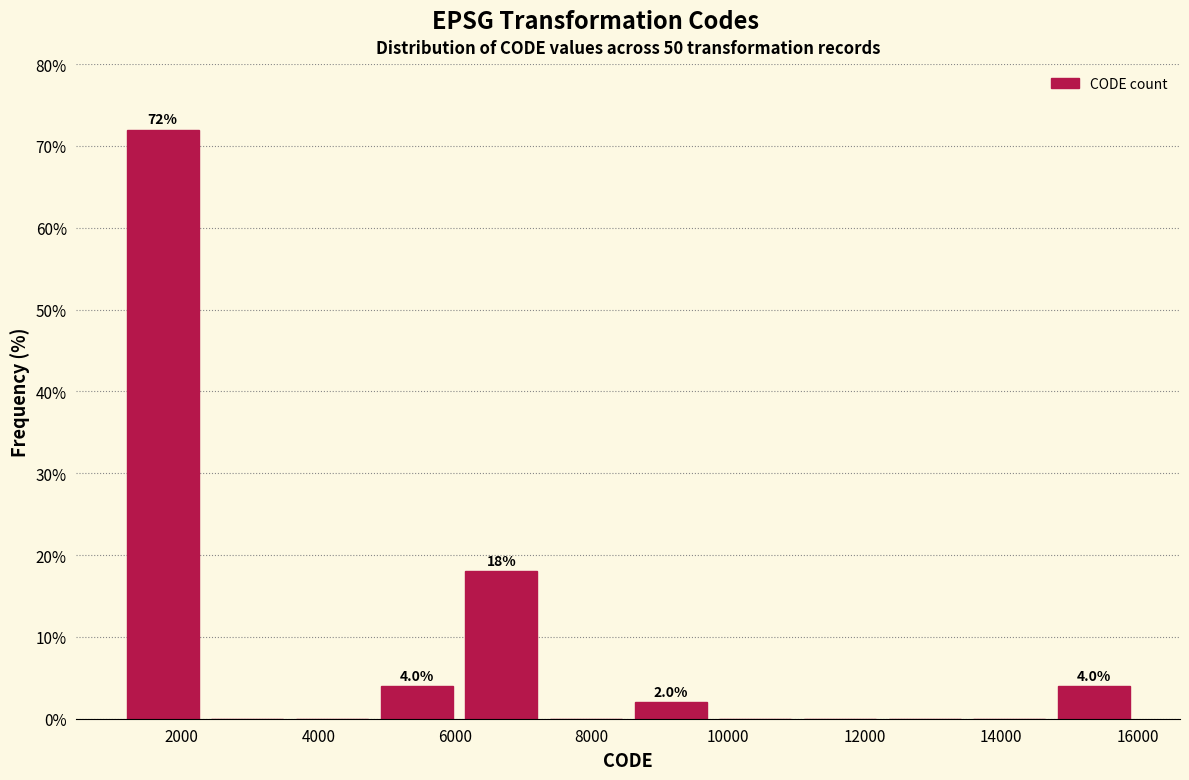

Over which range of the x-axis is the bar tallest?

1200 to 2400